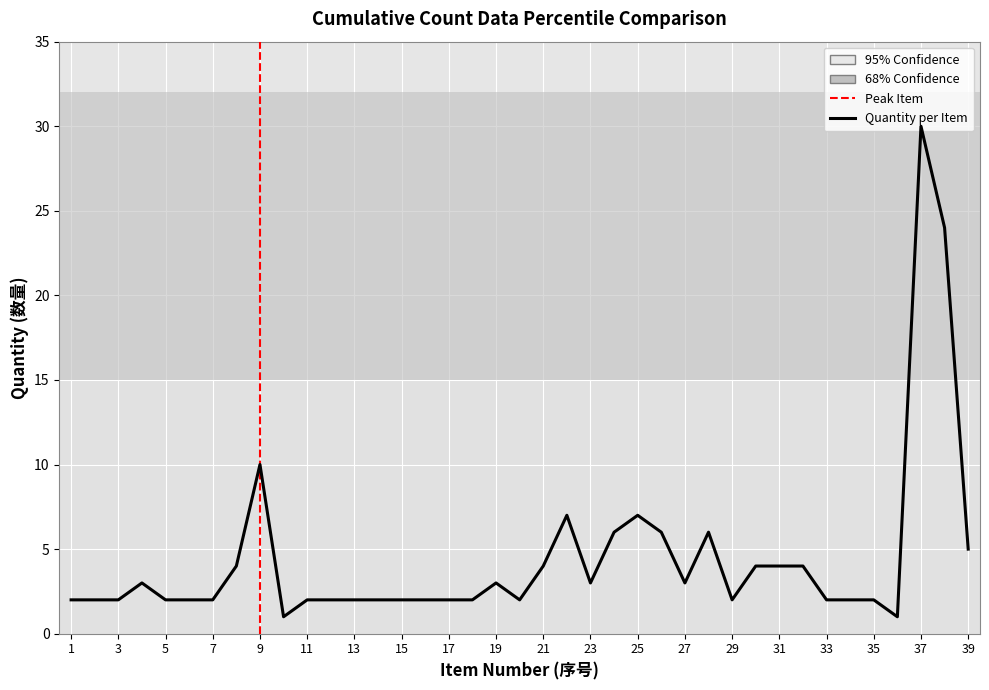

What is the difference between the maximum and second lowest values?

29